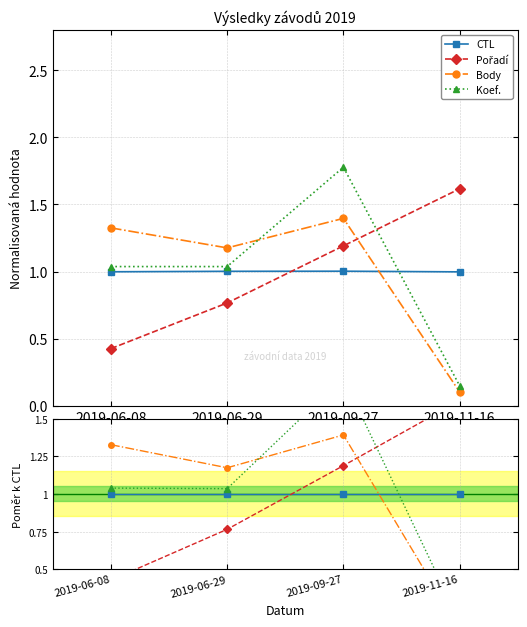

What is the value of the CTL point at the 1st from the left?

1.0